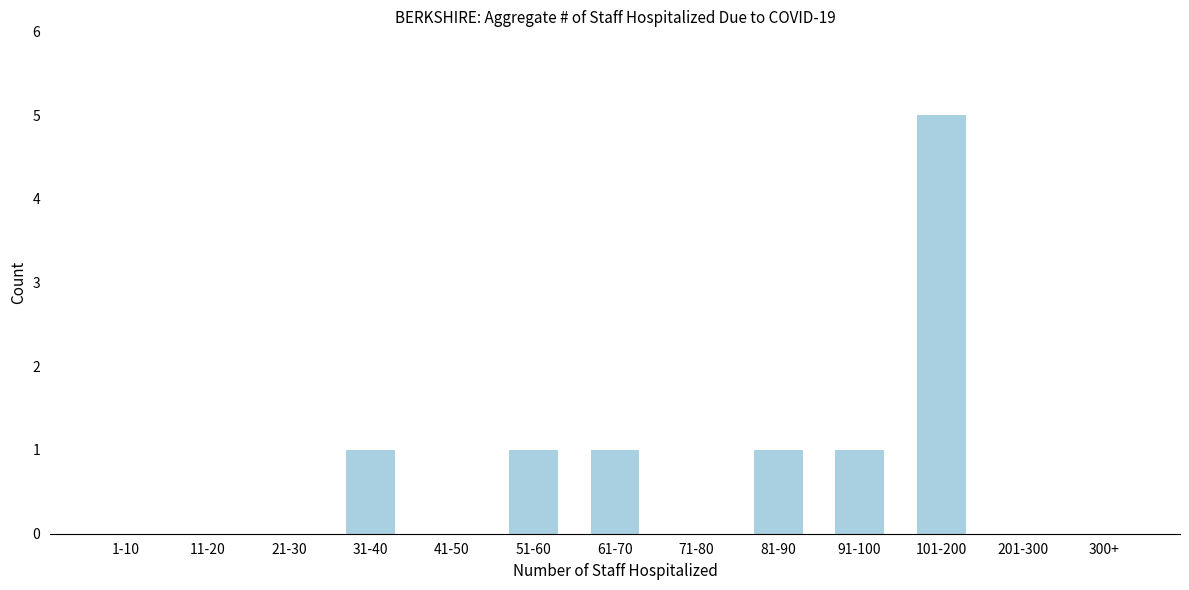

Reading left to right, list all the values displayed in this chart.

1-10=0	11-20=0	21-30=0	31-40=1	41-50=0	51-60=1	61-70=1	71-80=0	81-90=1	91-100=1	101-200=5	201-300=0	300+=0